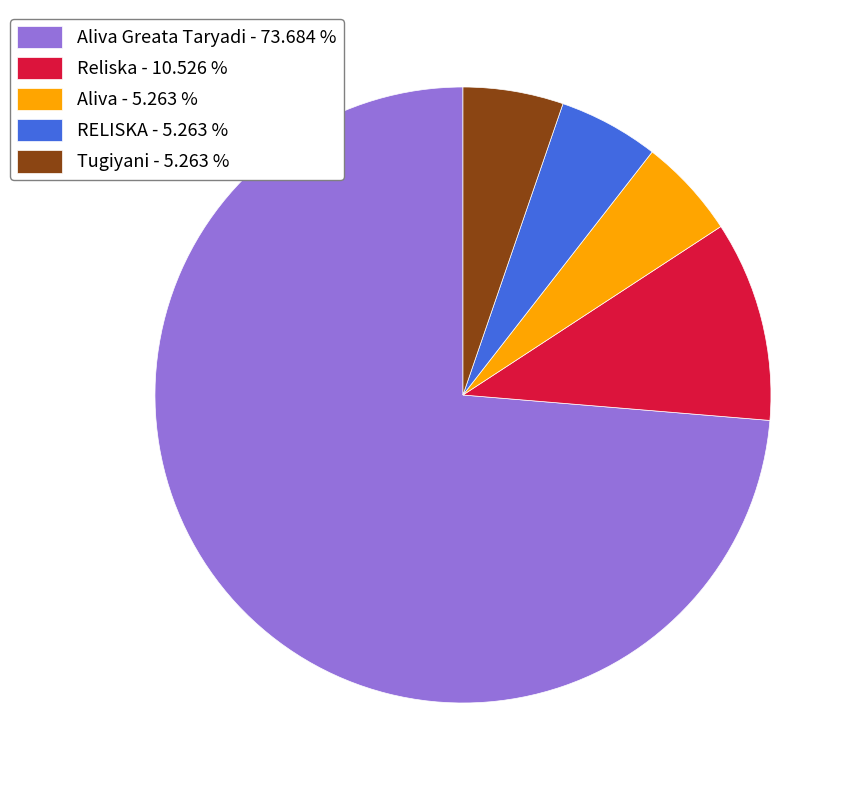

Which slice is the largest?

Aliva Greata Taryadi - 73.684 %